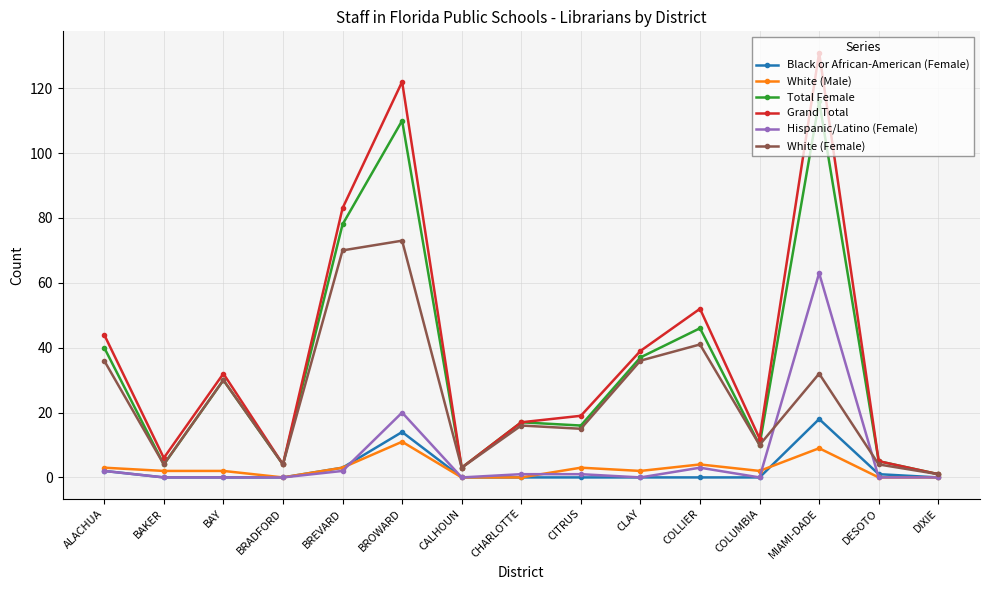

How many series are shown in this chart?

6